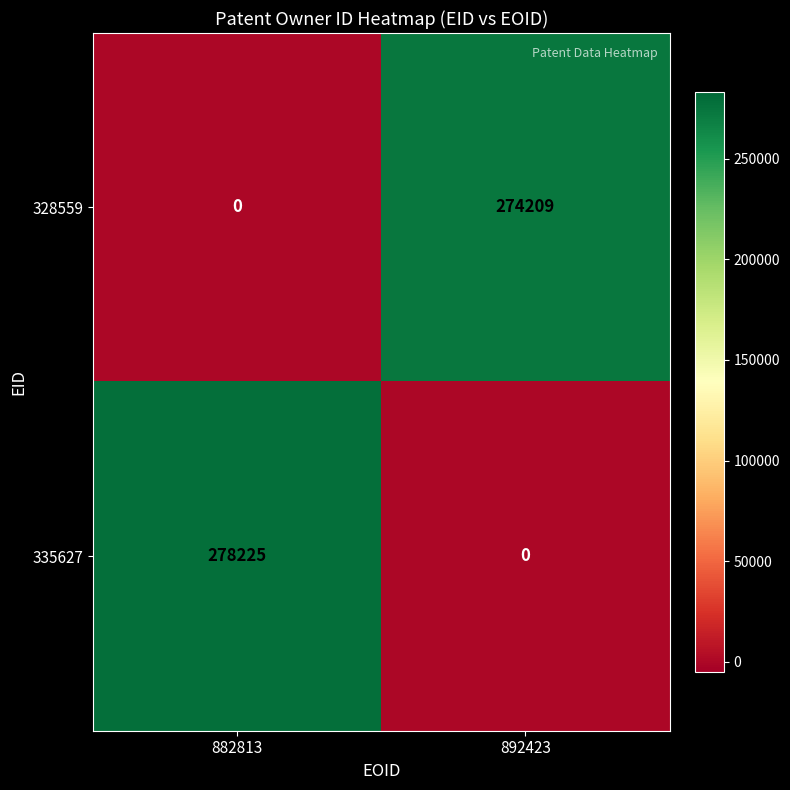

What is the sum of the 328559 values at 882813 and 892423?

274209